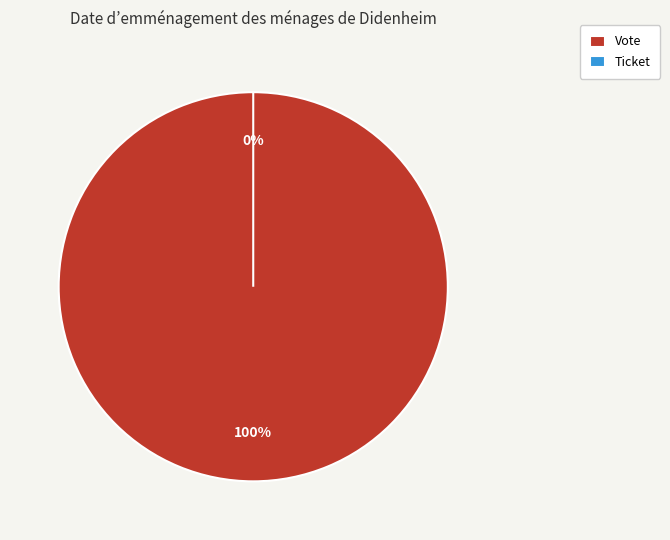

Is it true that Ticket is 0% of the pie?

True